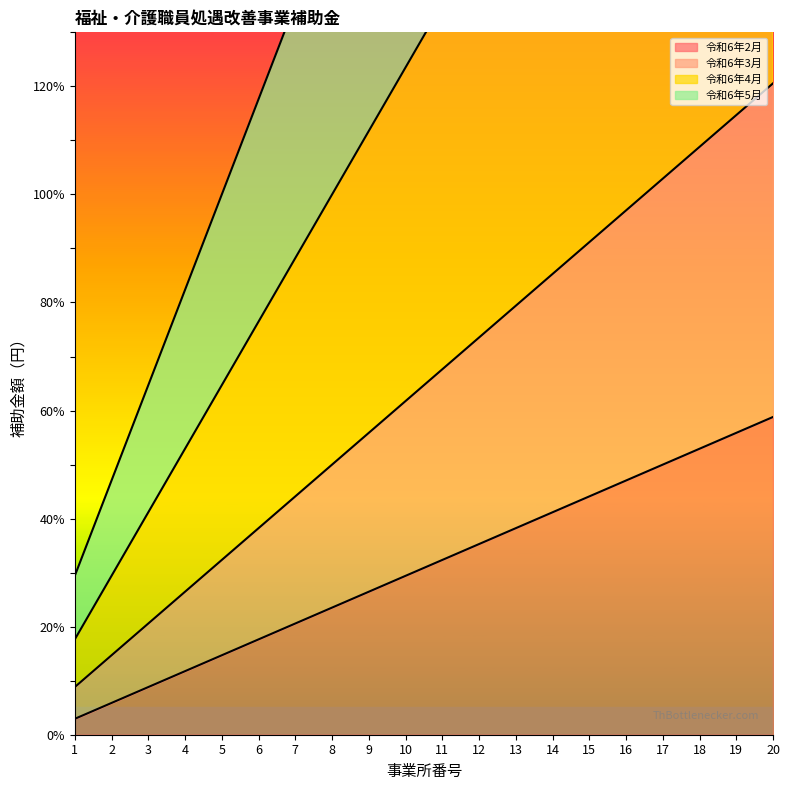

True or false: 令和6年2月 has more than 1 points higher than both neighbors.

False